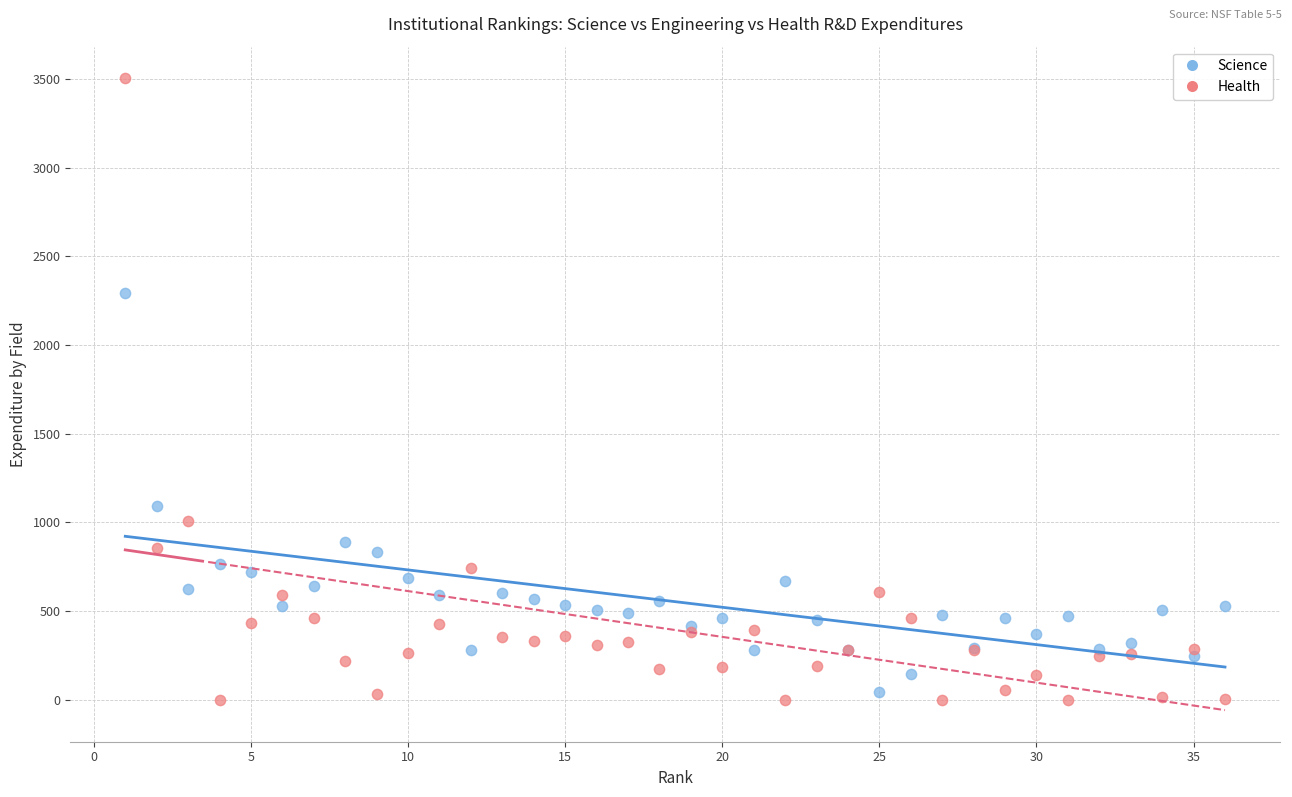

In the Health series, what Y value is closest to 1752?

1005